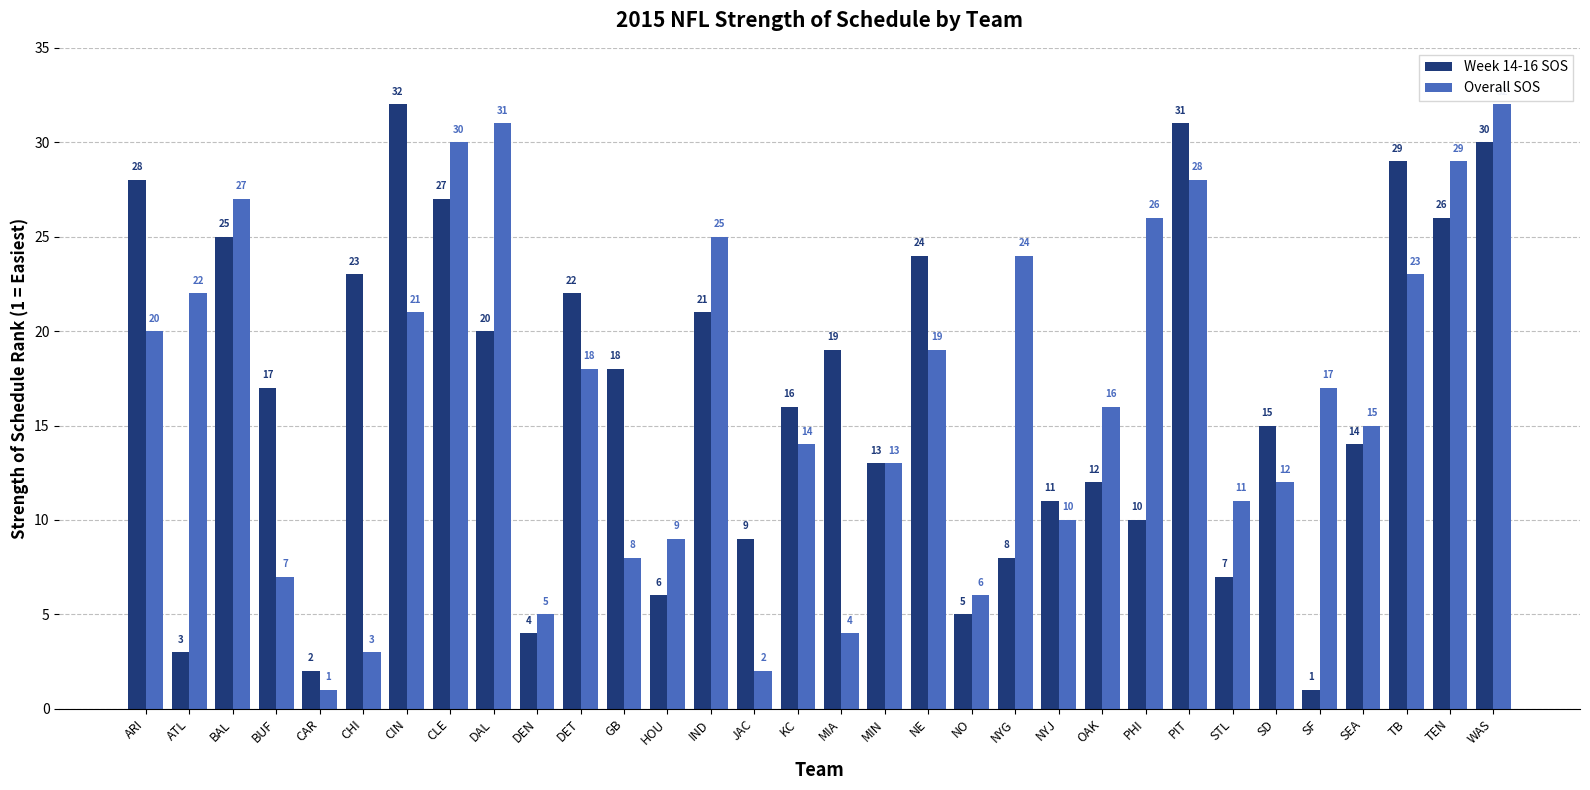

Count the number of categories in the chart.

32